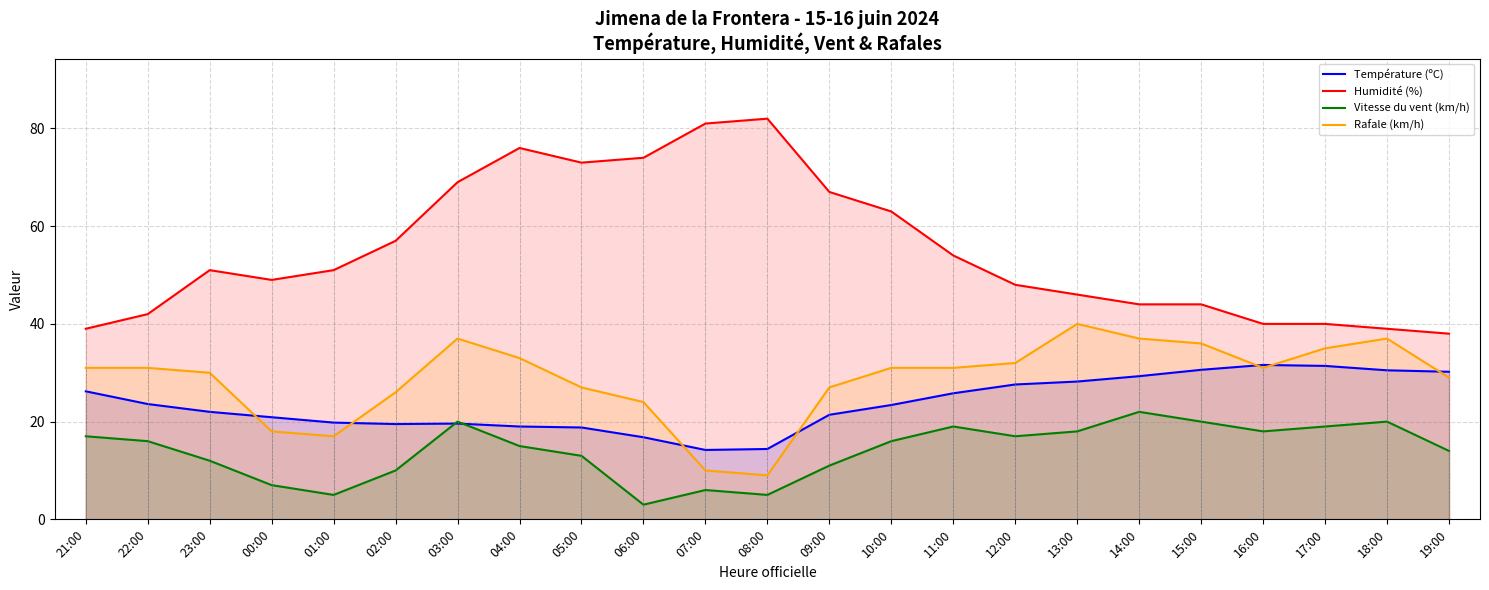

What are all the series names shown in the legend?

Température (ºC), Humidité (%), Vitesse du vent (km/h), Rafale (km/h)